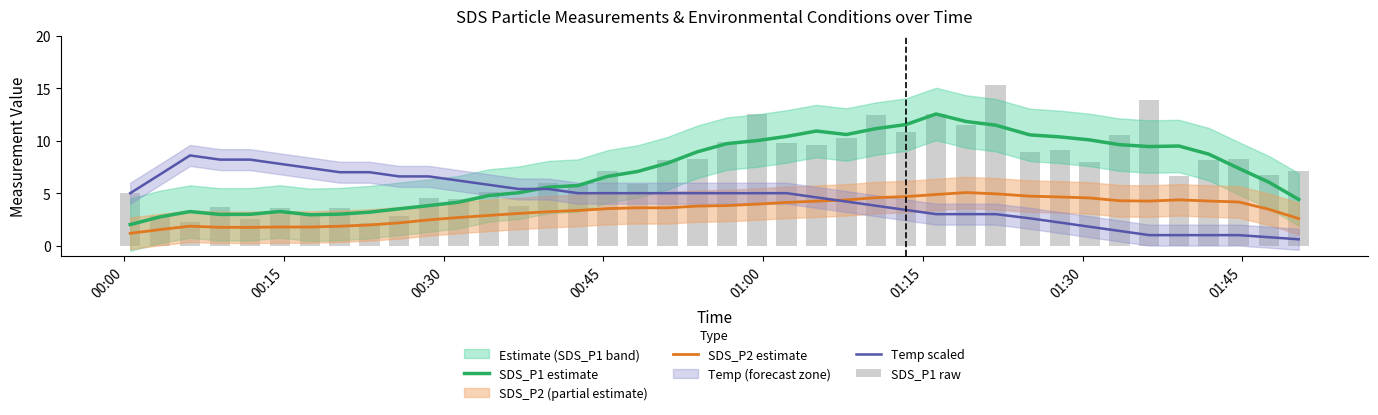

What is the highest value of the SDS_P1 raw series?

15.3